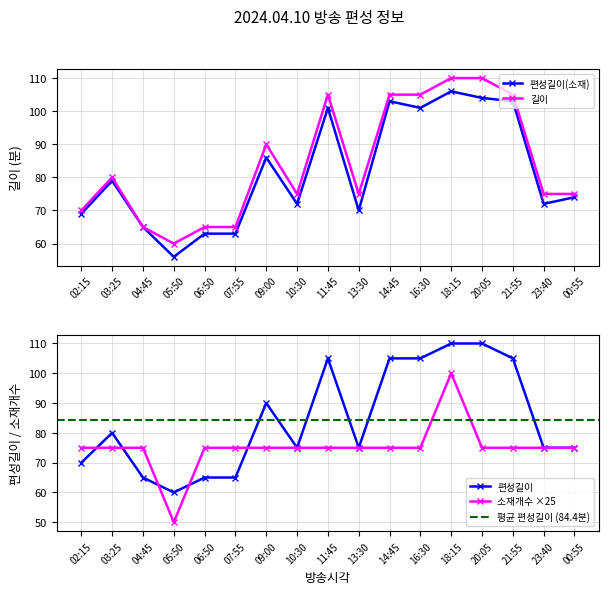

What position from the left is 10:30?

8